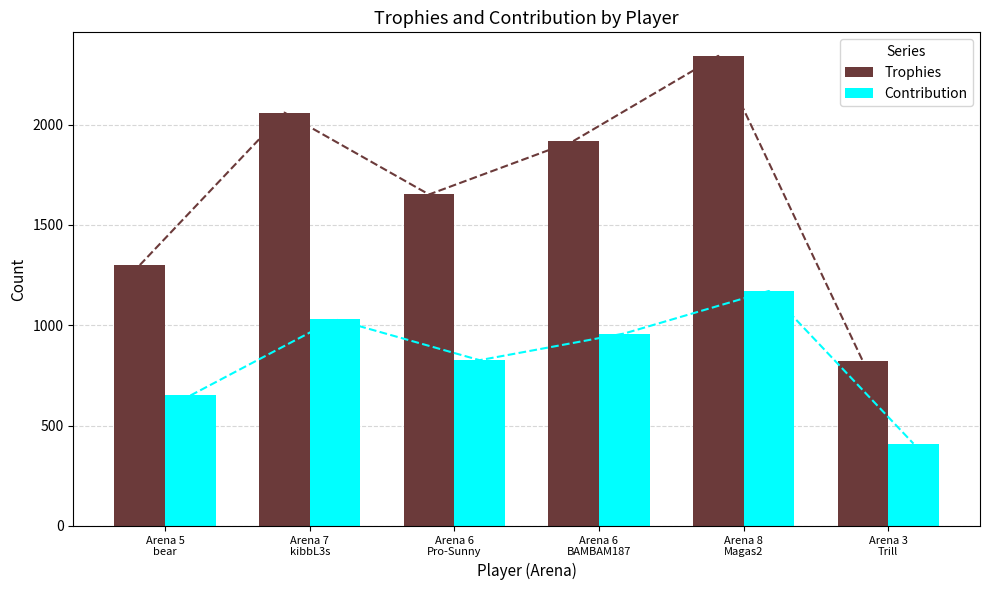

Reading left to right, transcribe all the data shown in this chart.

Trophies: Arena 5
bear=1300	Arena 7
kibbL3s=2060	Arena 6
Pro-Sunny=1652	Arena 6
BAMBAM187=1919	Arena 8
Magas2=2343	Arena 3
Trill=821
Contribution: Arena 5
bear=650	Arena 7
kibbL3s=1030	Arena 6
Pro-Sunny=826	Arena 6
BAMBAM187=959	Arena 8
Magas2=1171	Arena 3
Trill=410